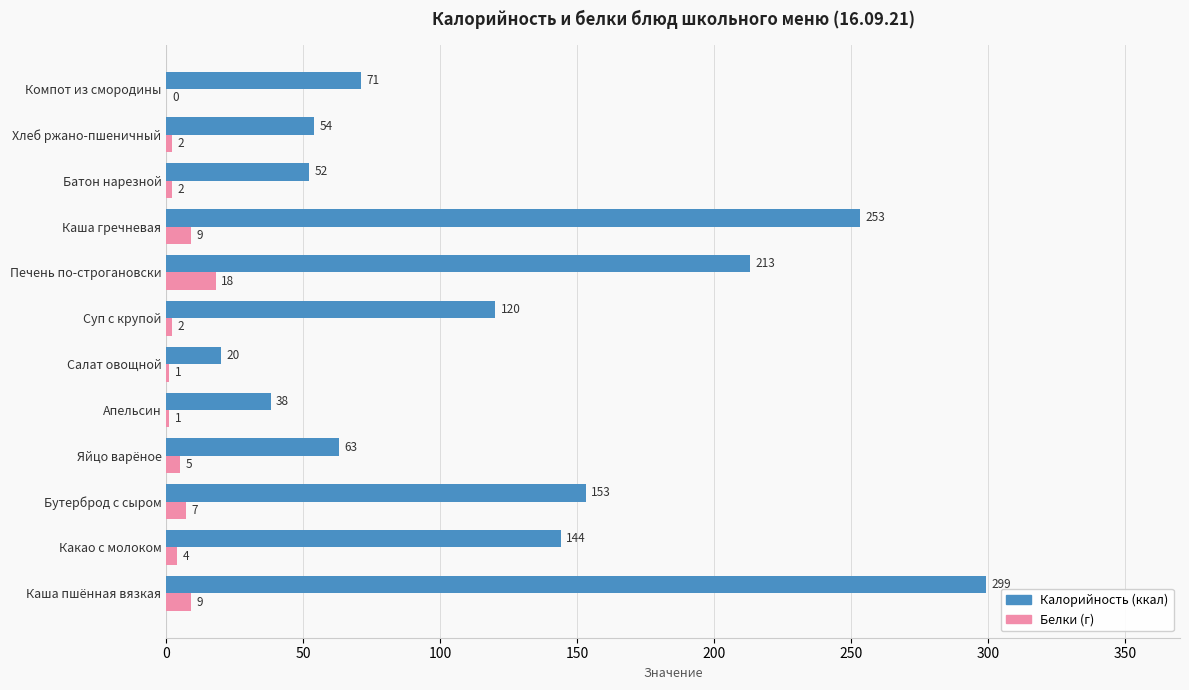

Which series has the widest spread of values?

Калорийность (ккал)